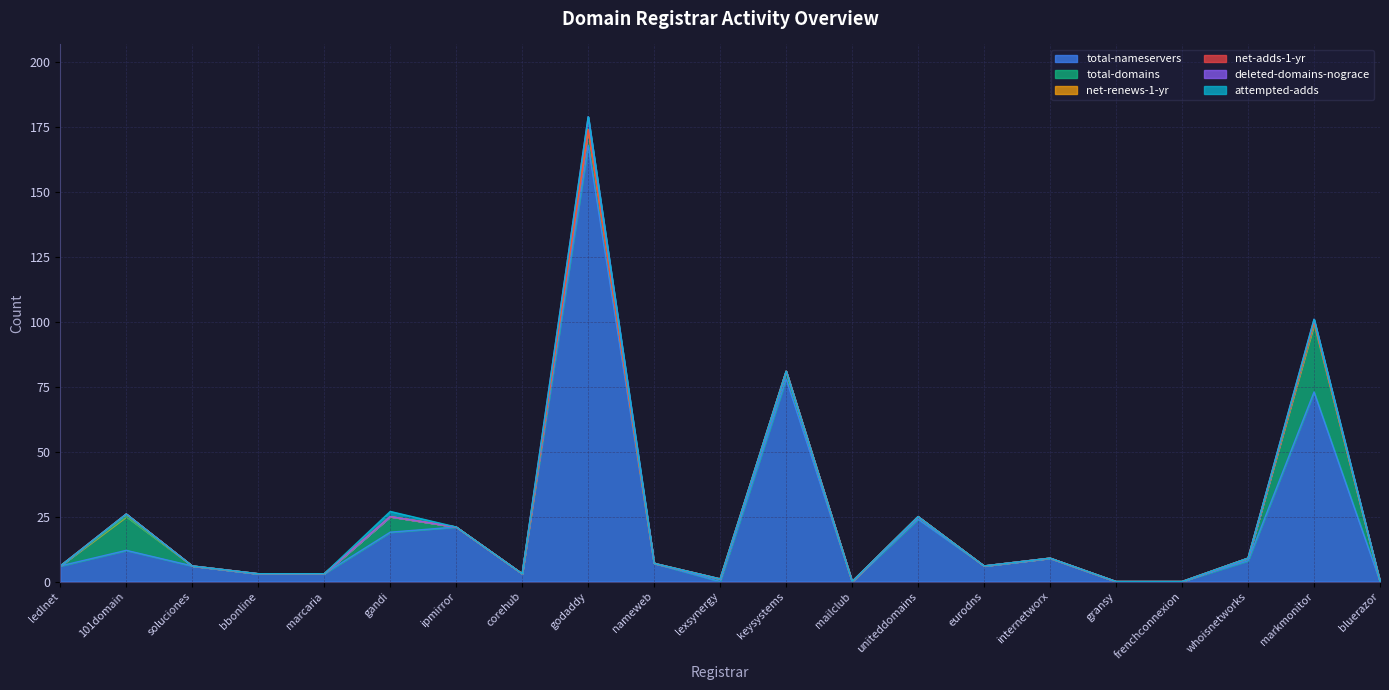

The value of deleted-domains-nograce at markmonitor is 1. True or false?

True